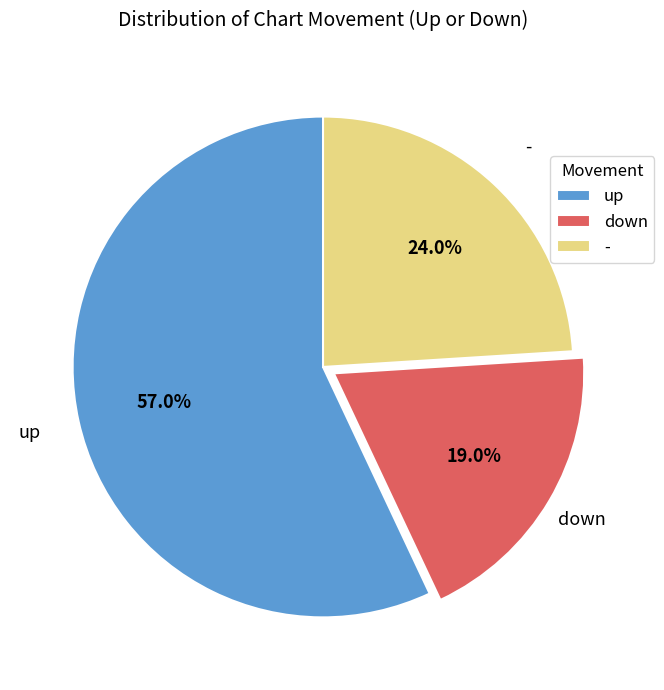

The - slice represents 24% of the pie. True or false?

True